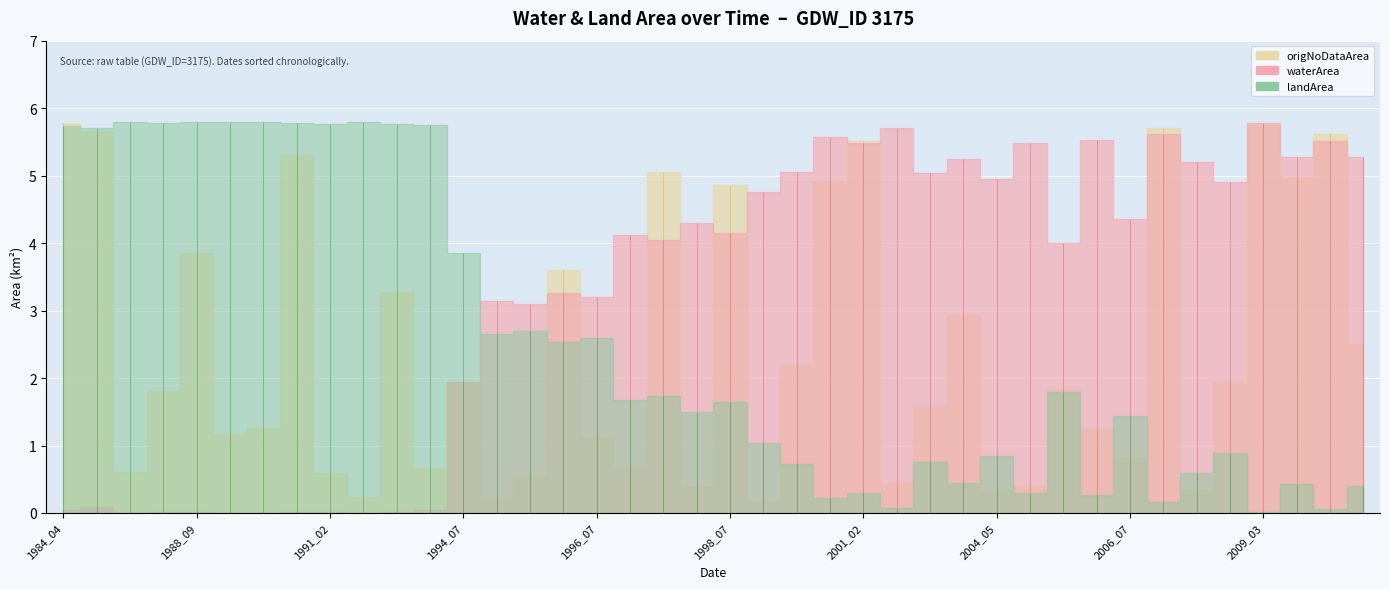

True or false: origNoDataArea and origWaterArea intersect in this chart.

True